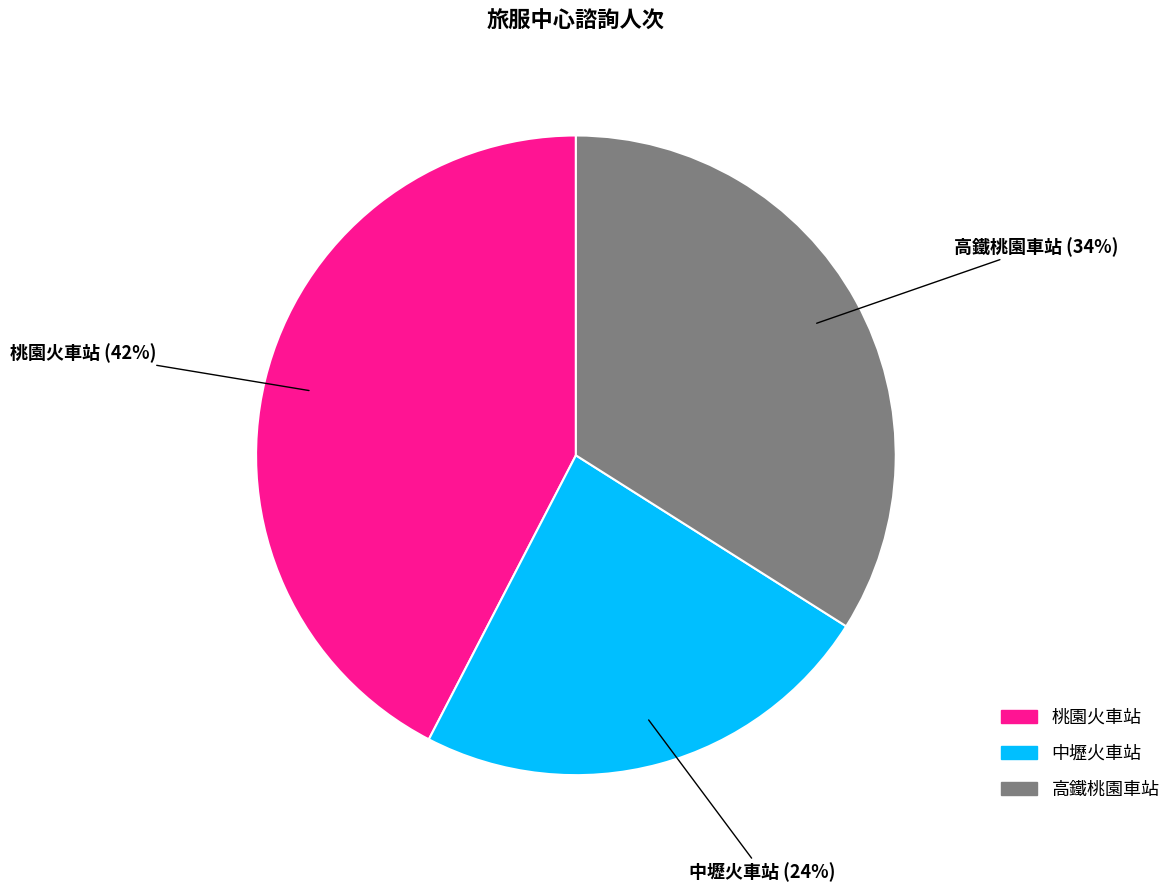

The 中壢火車站 slice represents 24% of the pie. True or false?

True